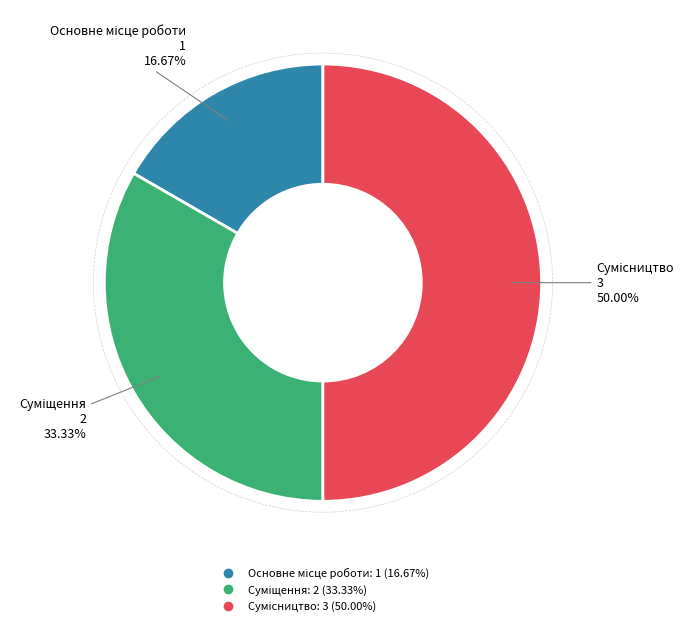

Count the number of slices in the pie.

3